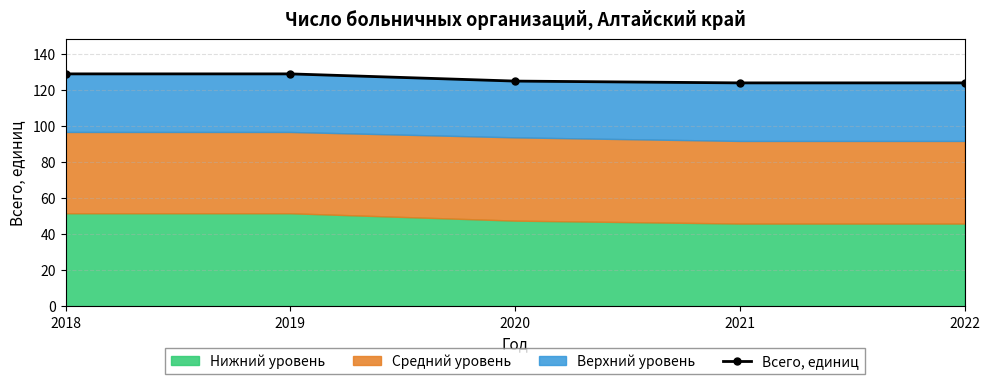

Reading left to right, transcribe all the data shown in this chart.

2018=129	2019=129	2020=125	2021=124	2022=124